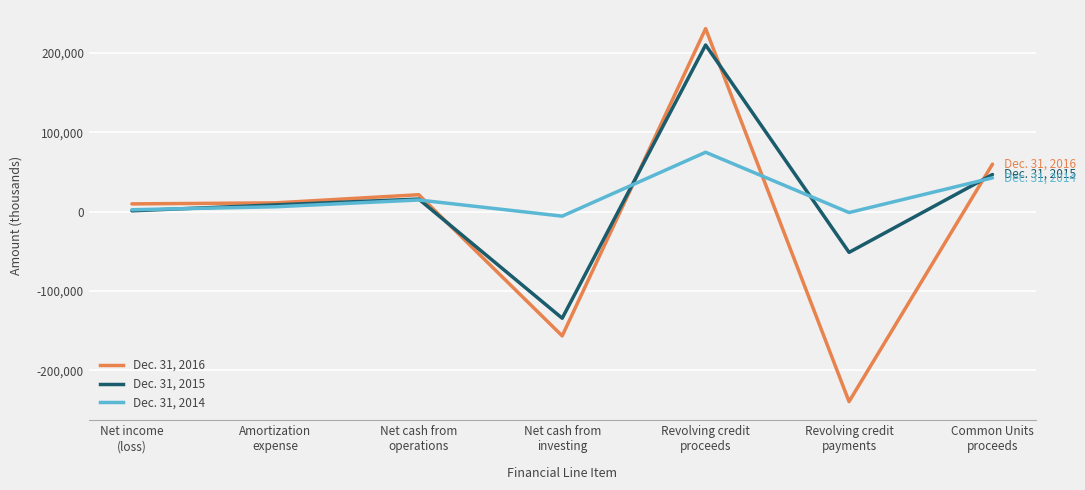

True or false: Dec. 31, 2016 has a value of 309737 at Revolving credit
proceeds.

False